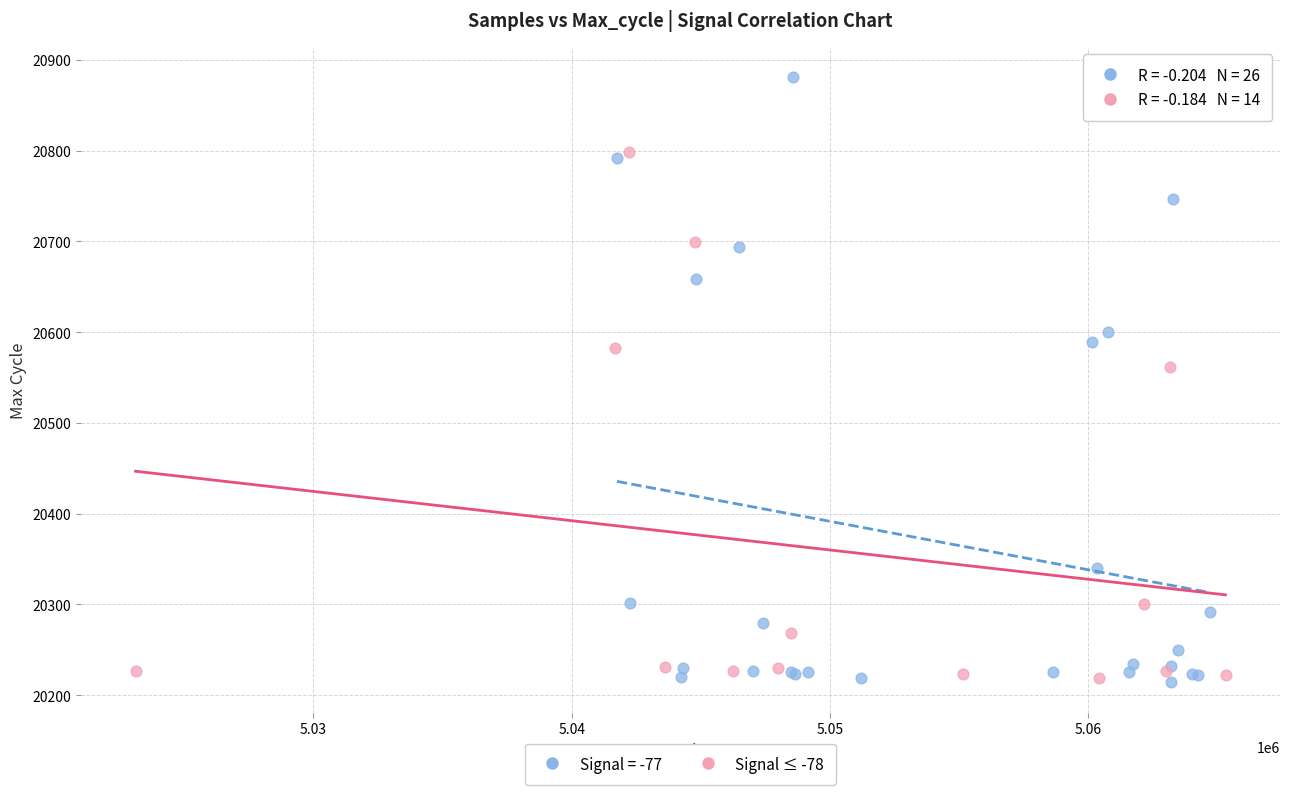

Which series reaches the maximum Y coordinate?

Signal = -77